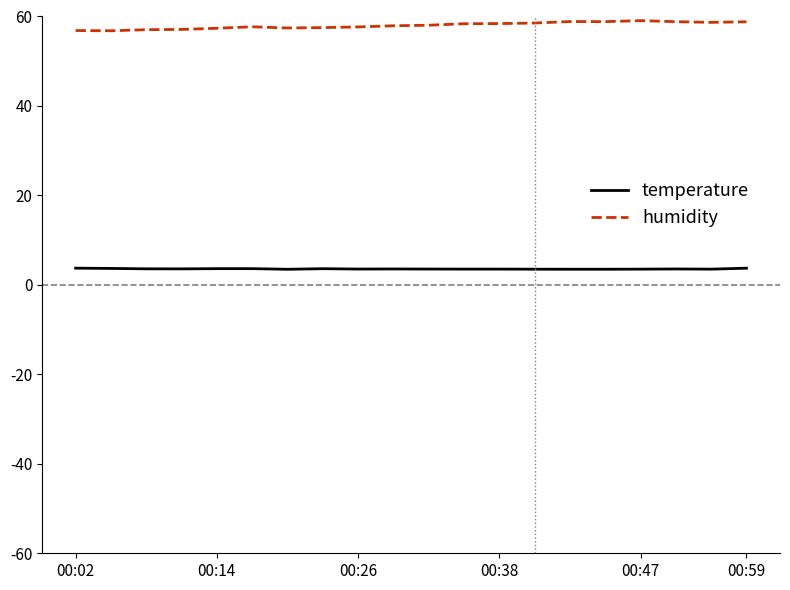

At how many categories does at least one series exceed 55?

20